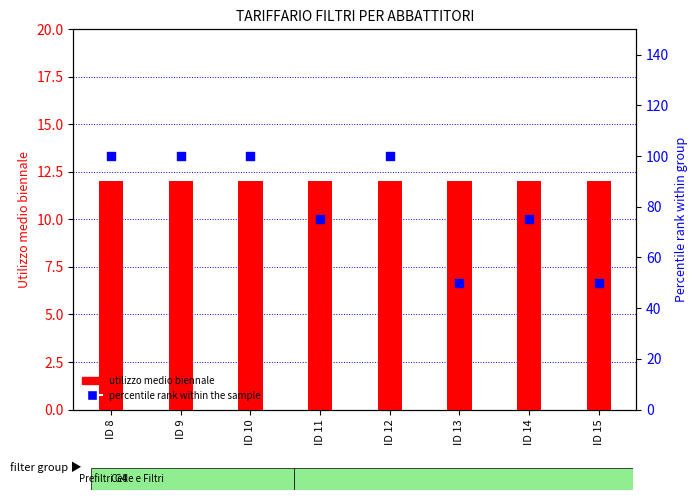

Which series has the largest total across all categories?

percentile rank within the sample